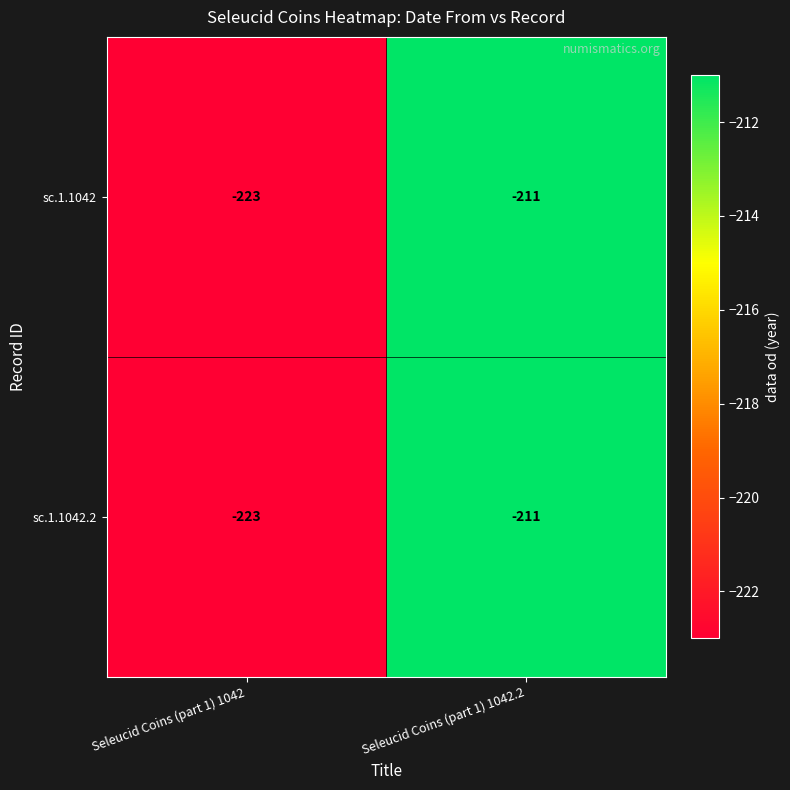

What is the total value across all series at Seleucid Coins (part 1) 1042.2?

-422